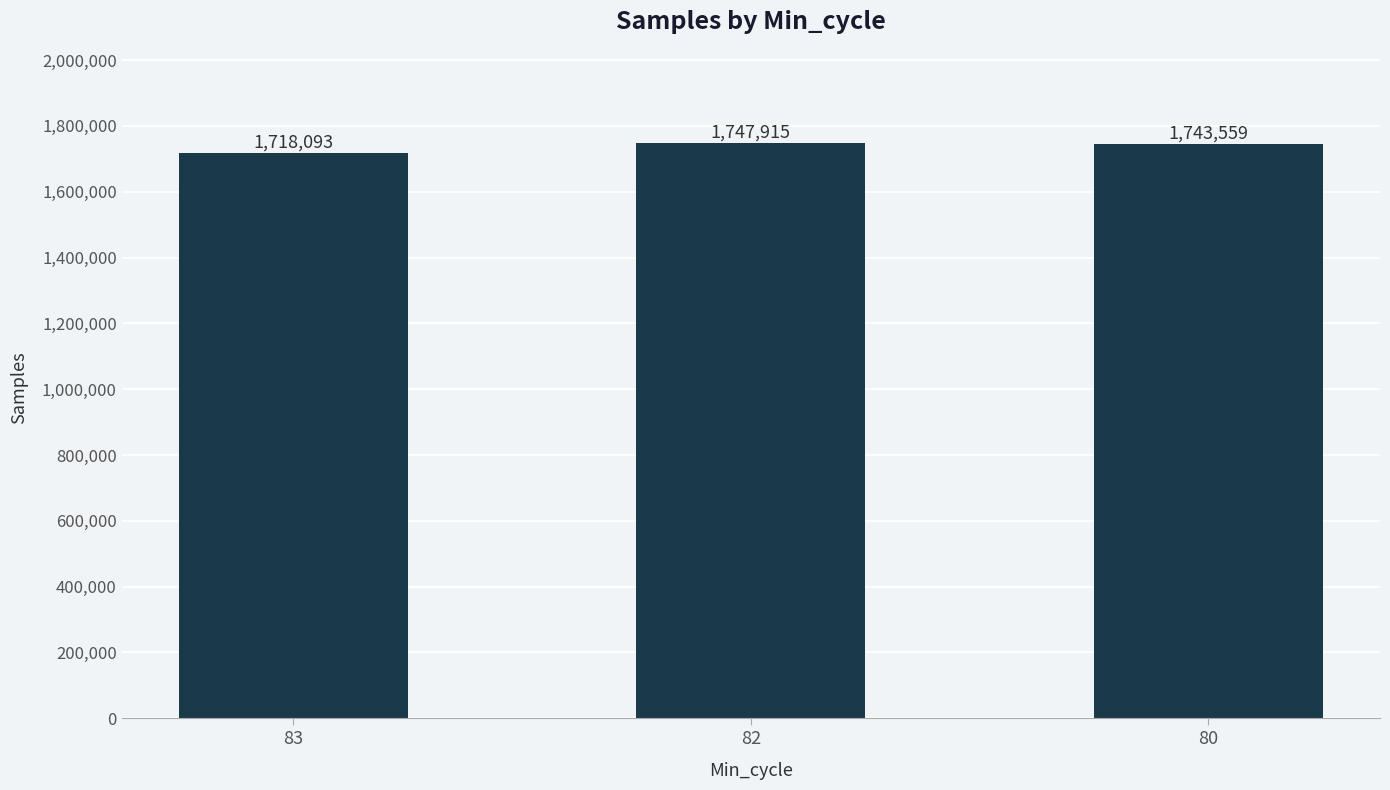

What is the change in value from 83 to 82?

+29822